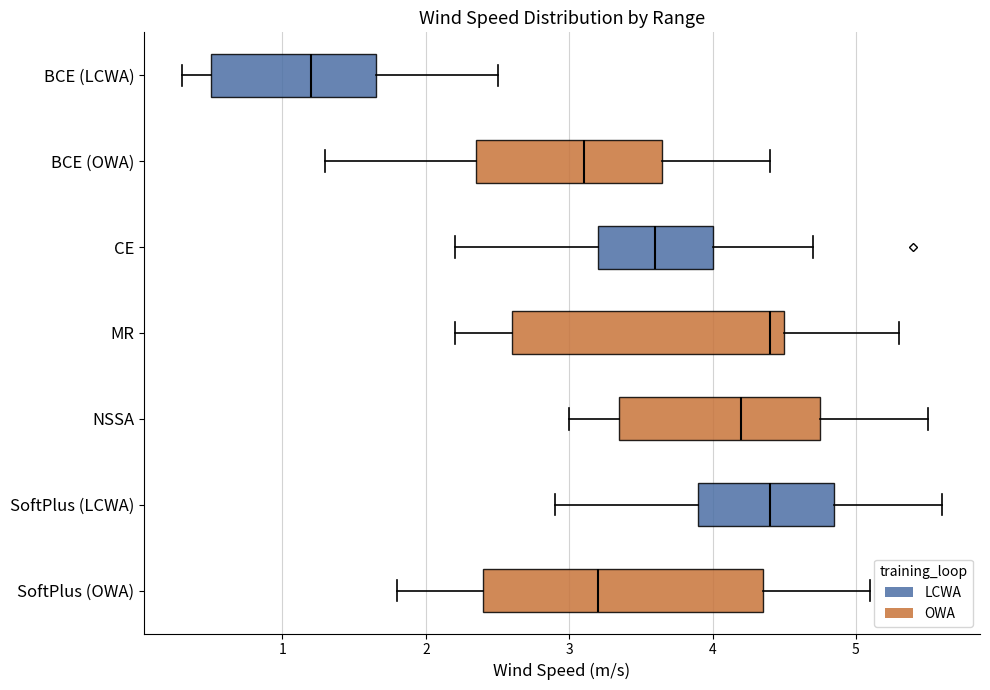

Where does the median line of the box for BCE (OWA) sit on the x-axis? The values are not printed on the chart, so give them approximately, as read against the axis.

3.1